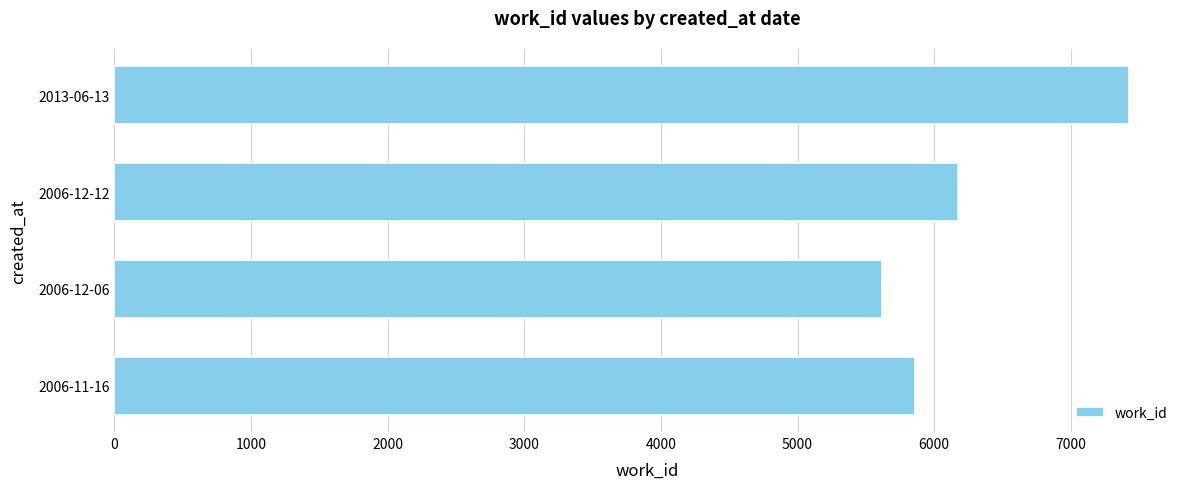

How many values are between 5861 and 7428?

3